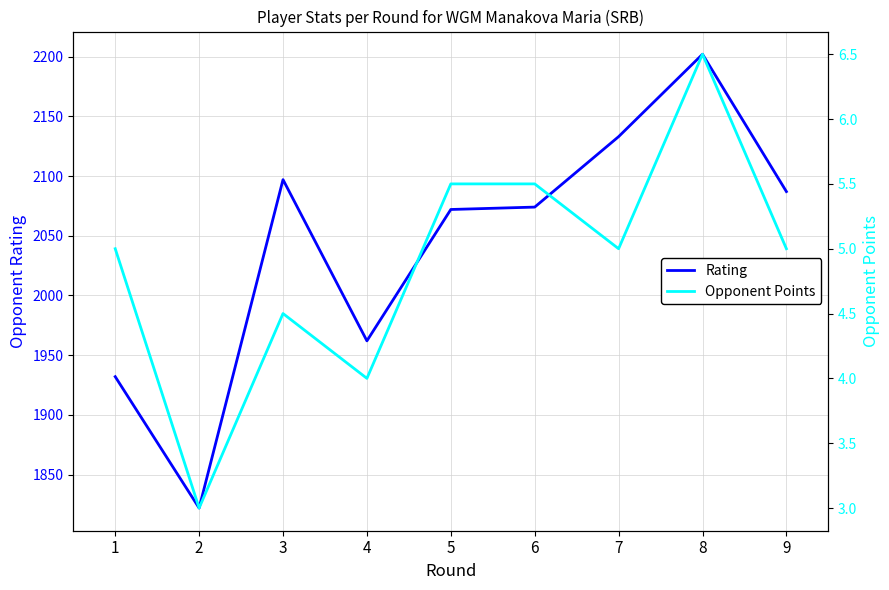

At which category does Opponent Points reach its first local peak?

3